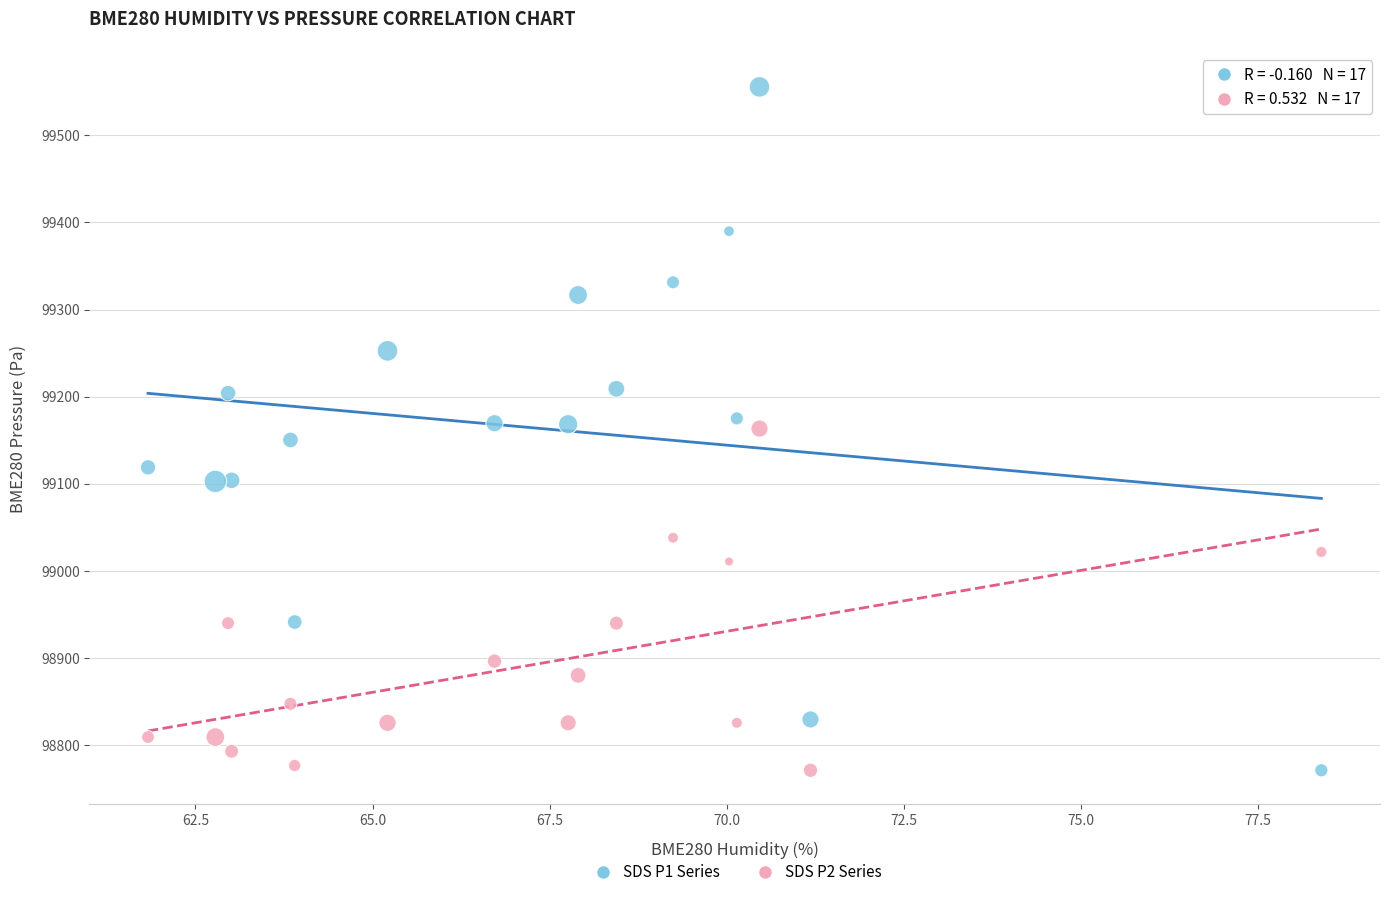

Which series has the largest Y range (max minus min)?

SDS P1 Series